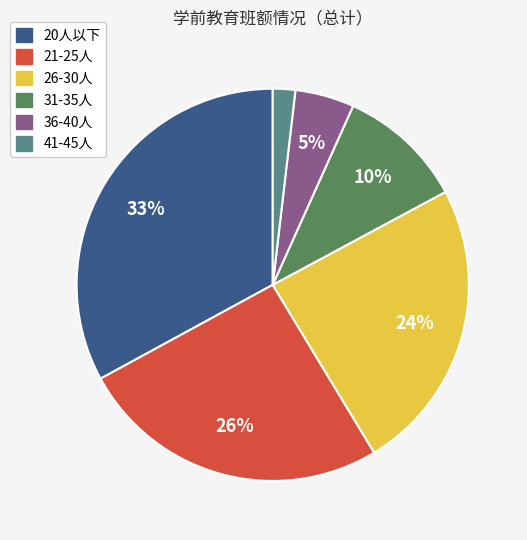

Combined, do 31-35人 and 36-40人 account for over 50%?

No